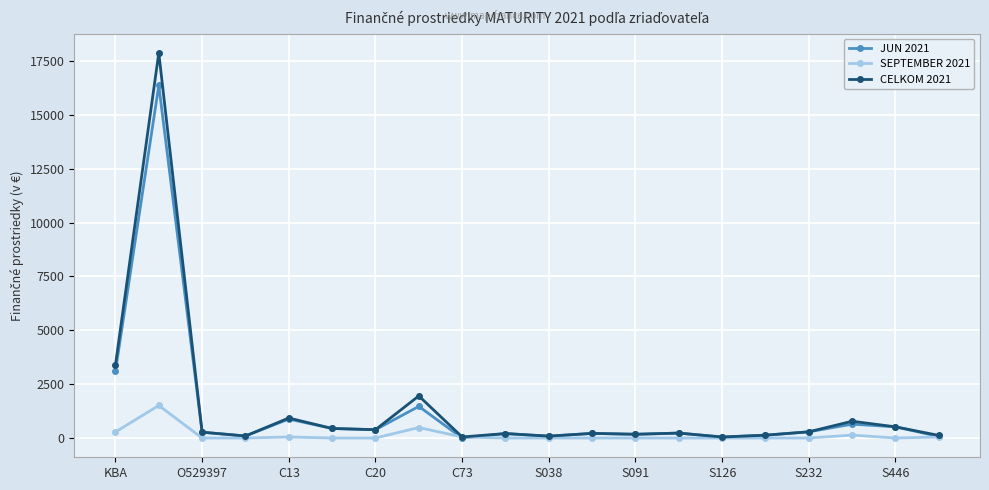

Which series has the widest spread of values?

CELKOM 2021